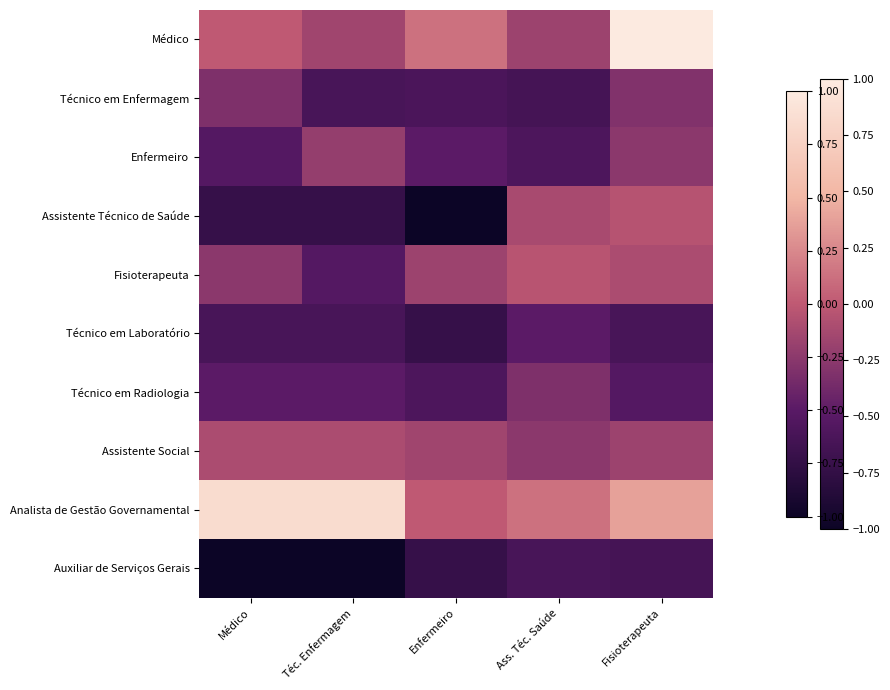

How many series are shown in this chart?

10